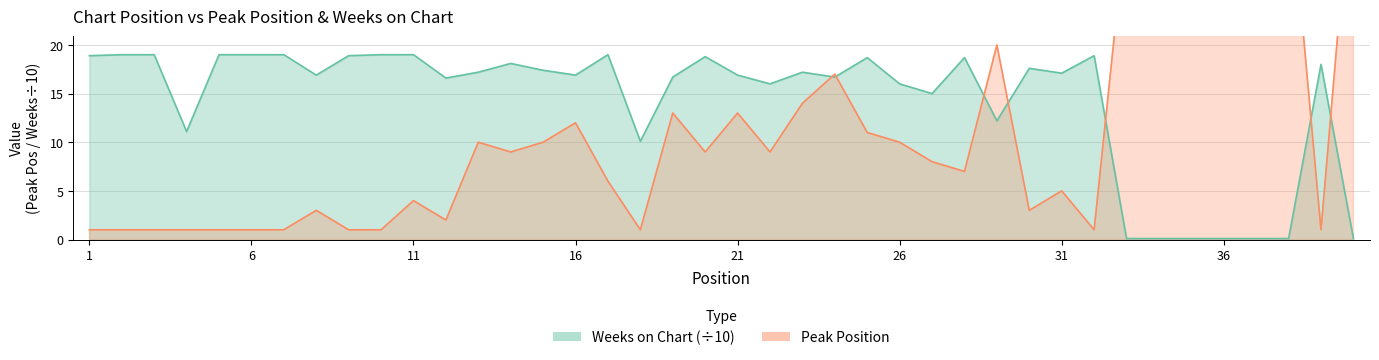

Where do Weeks on Chart and Peak Position first cross each other?

23 and 24